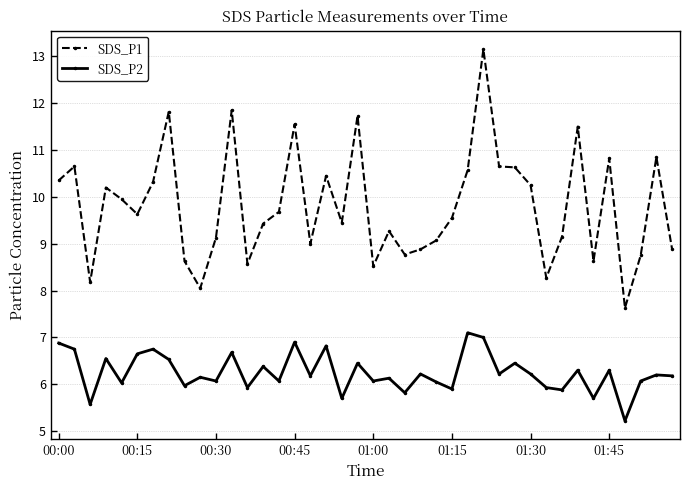

Which series has the widest spread of values?

SDS_P1